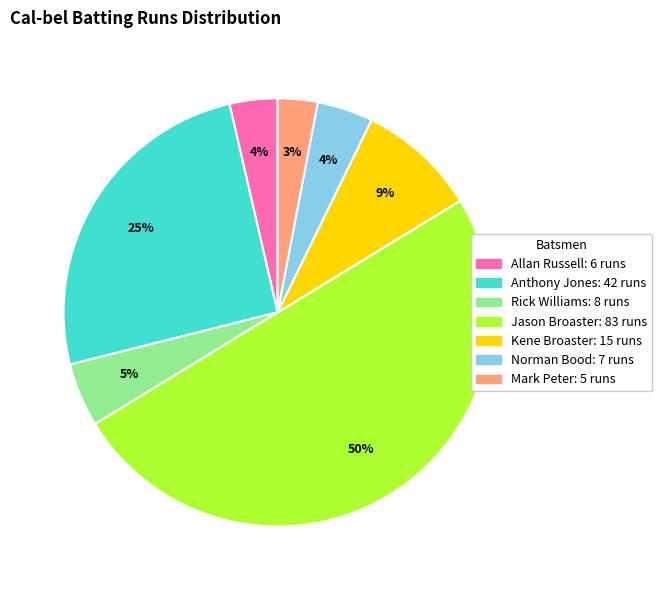

To the nearest percent, what is the average slice percentage?

14%